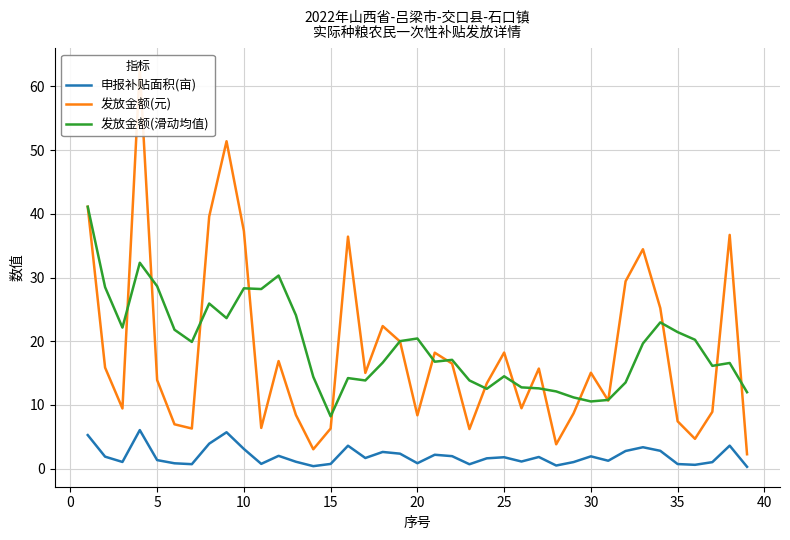

How many times do 发放金额(元) and 发放金额(滑动均值) cross each other?

18